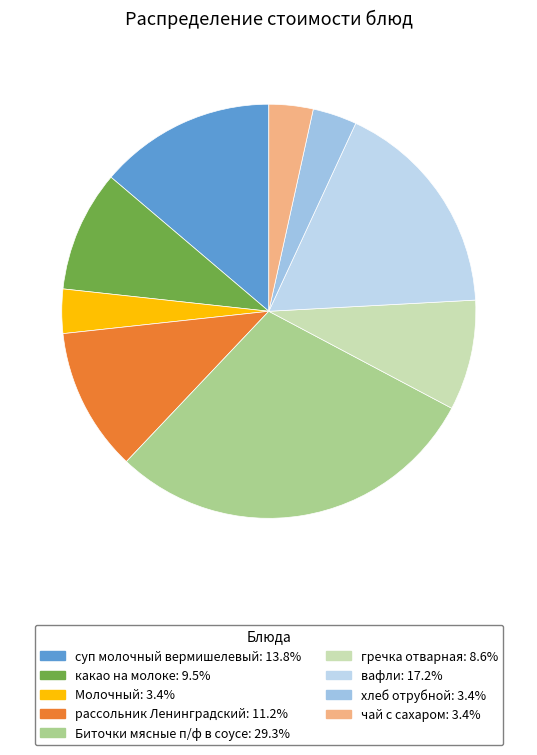

The чай с сахаром slice represents 3% of the pie. True or false?

True